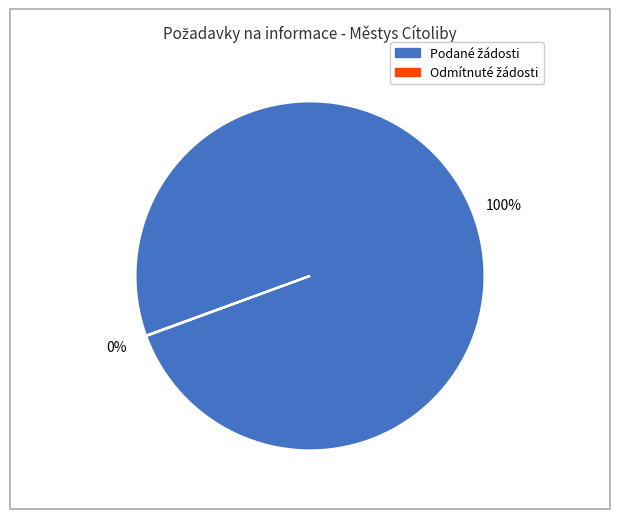

Does any single category account for the majority?

Yes